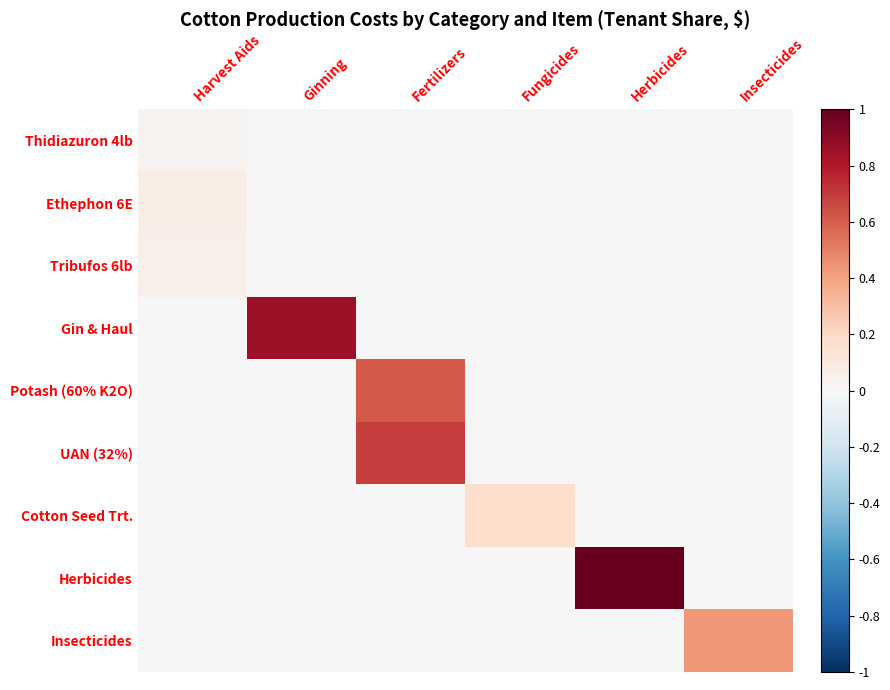

Which series has the largest total across all categories?

Herbicides